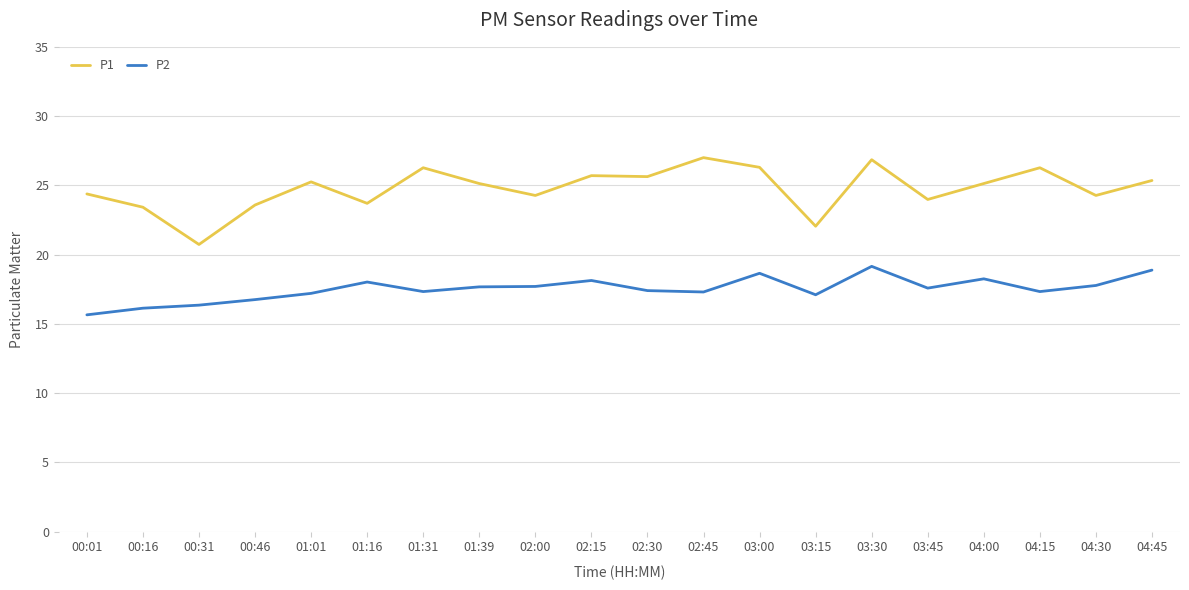

True or false: P1 and P2 intersect in this chart.

False